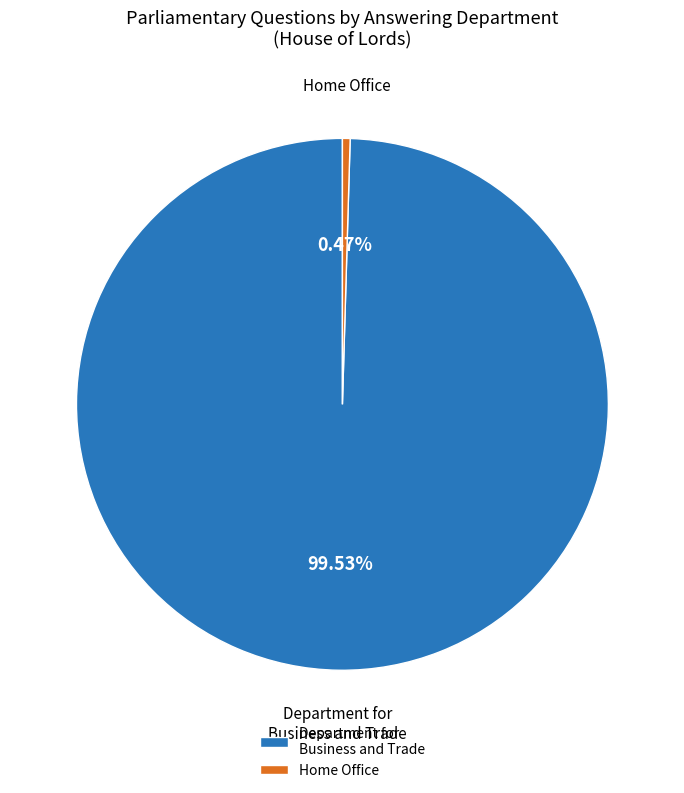

To the nearest percent, what is the difference between the Department for Business and Trade and Home Office slice percentages?

99%